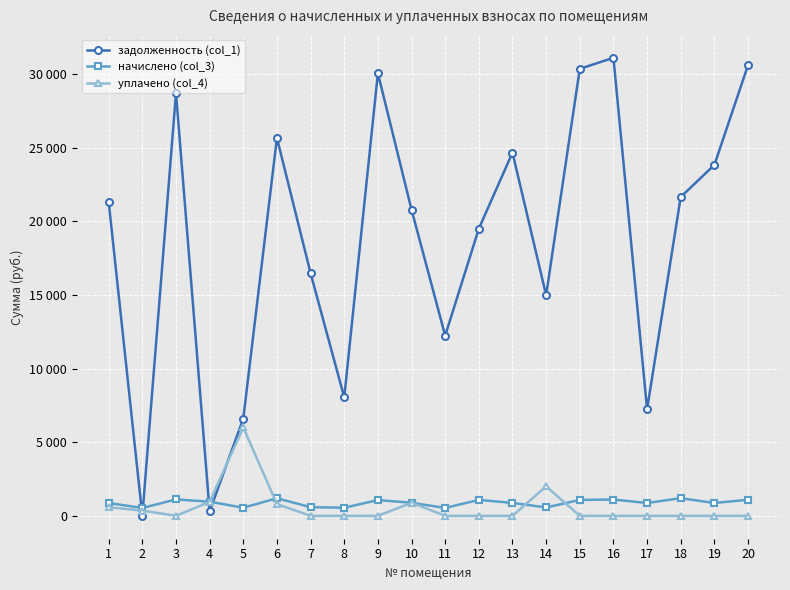

At which label does начислено (col_3) first exceed 886?

3